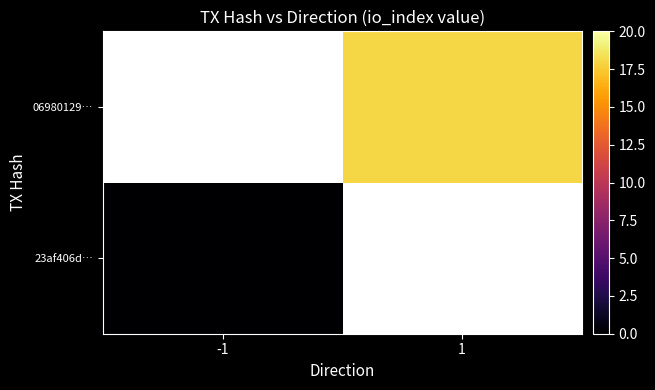

Rank the series at -1 from highest to lowest value.

23af406d…, 06980129…